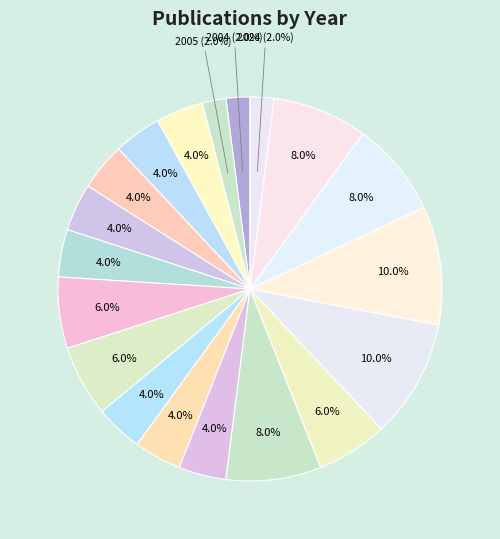

Count the number of slices in the pie.

19